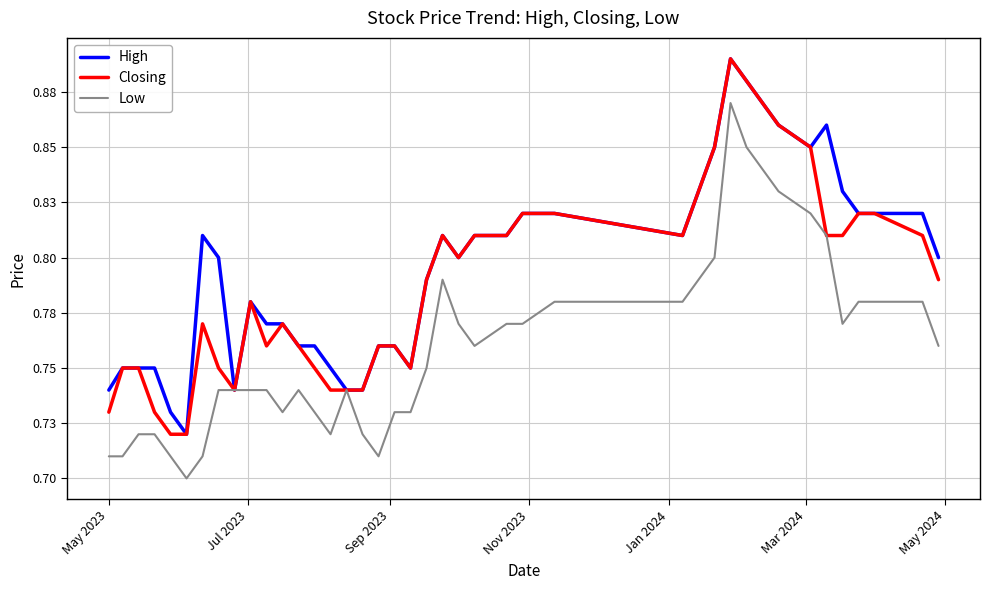

True or false: Low and Closing intersect in this chart.

False